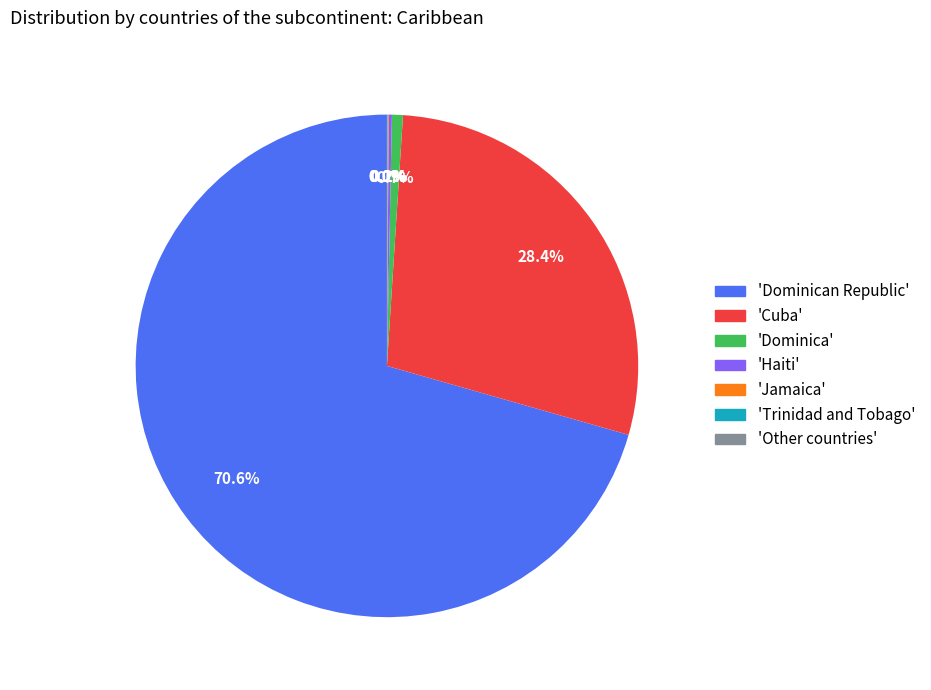

Is there a majority slice in this chart?

Yes